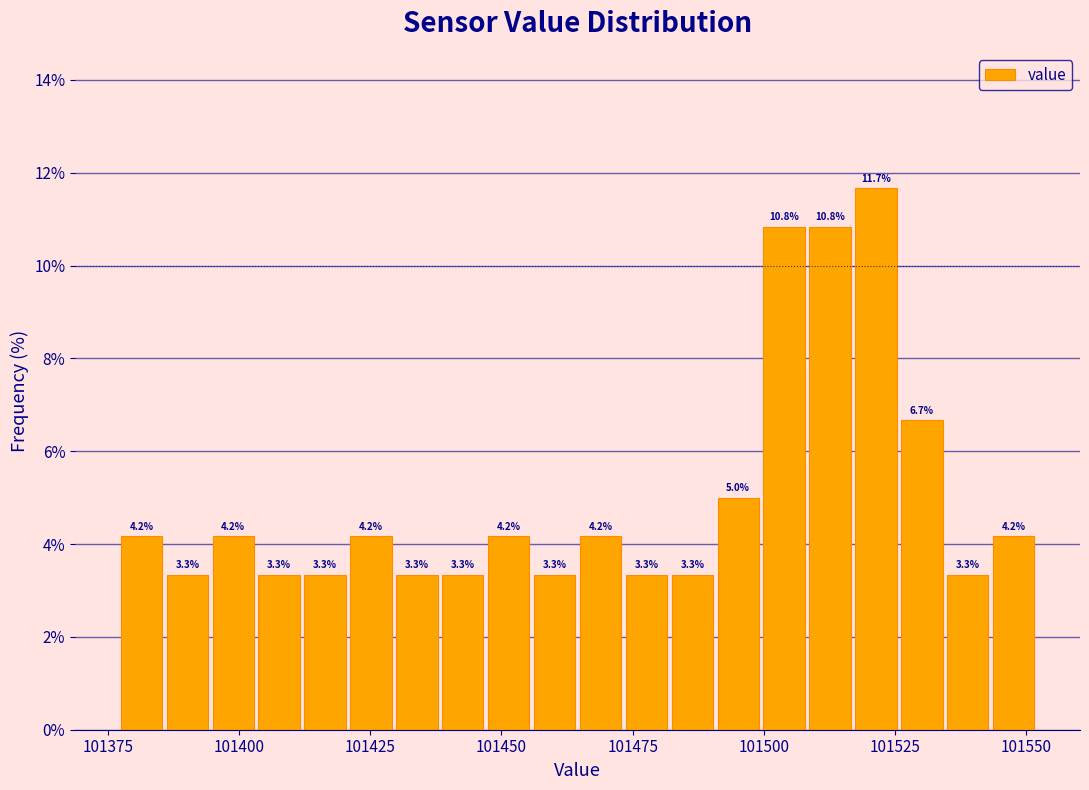

Read against the x-axis, roughly where is the centre of the tallest bar?

101520